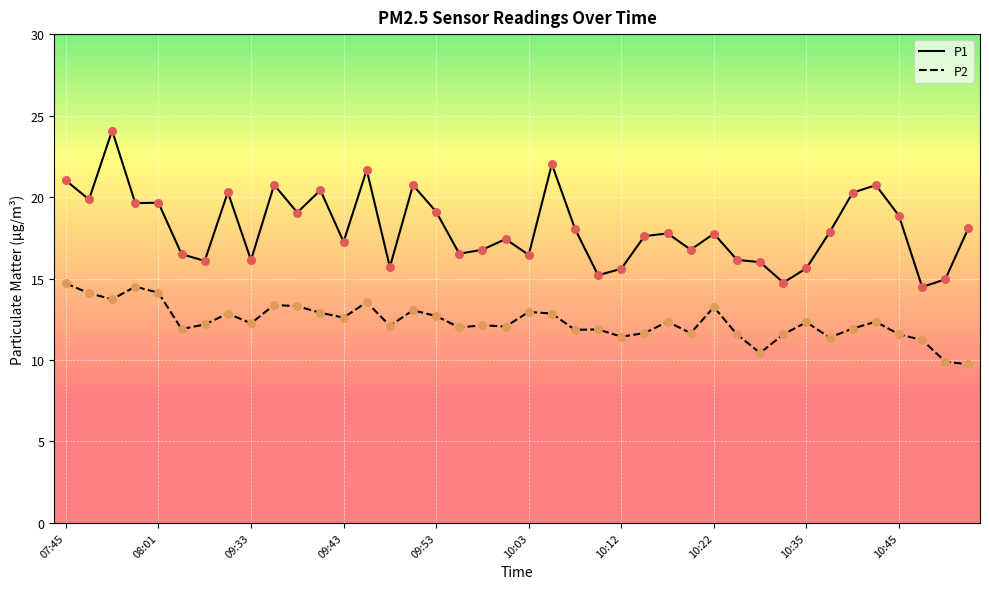

Which series has the widest spread of values?

P1